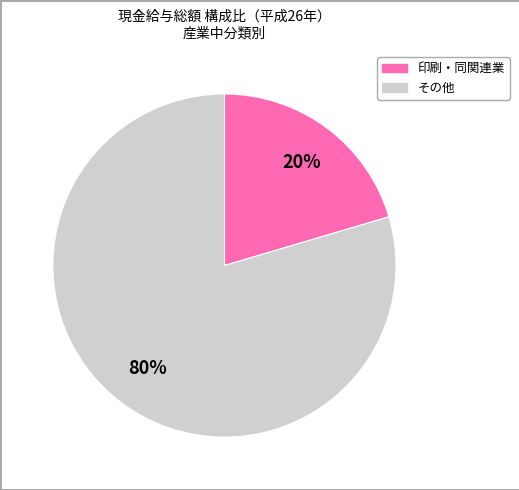

Is there any slice that represents more than half of the pie?

Yes